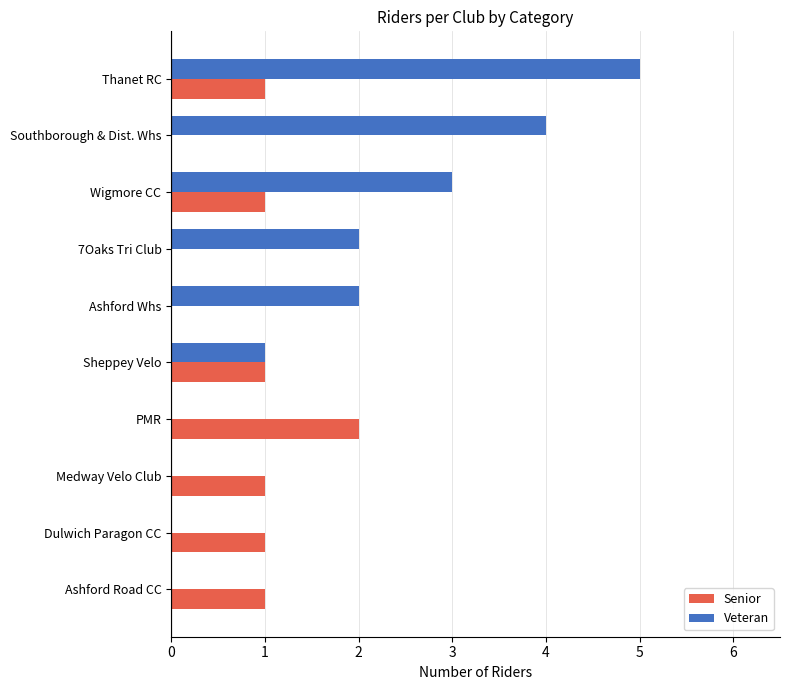

Which series has the largest total across all categories?

Veteran